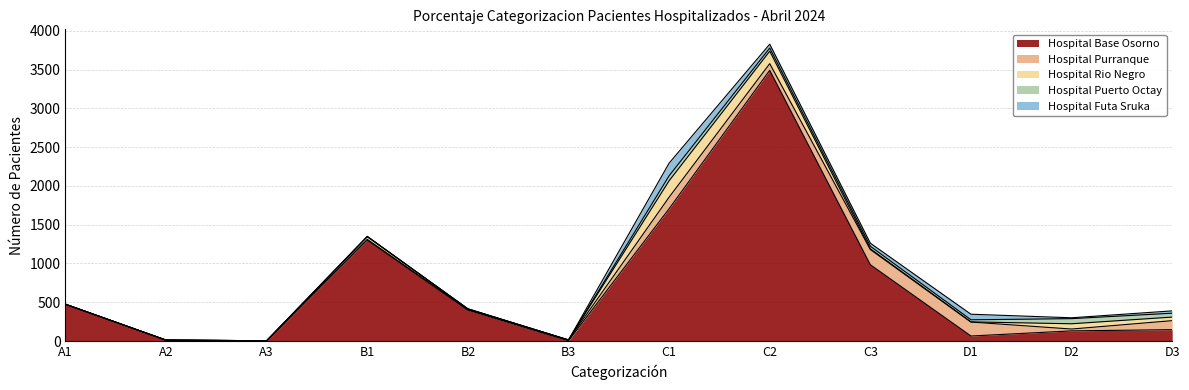

How many lines are shown in the chart?

5